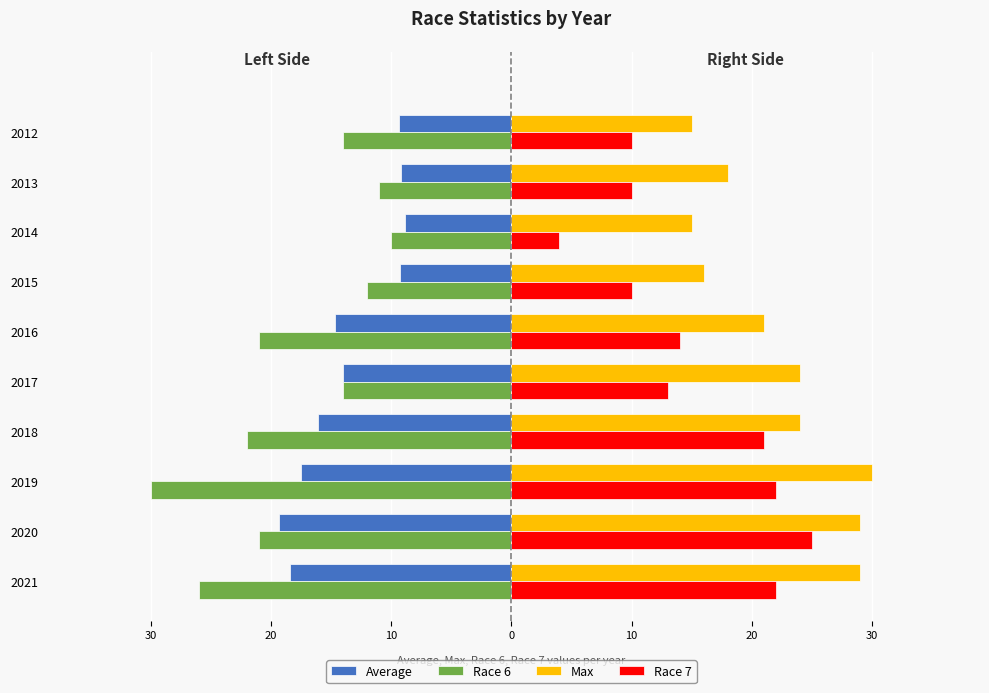

Which series has the largest range (max minus min)?

Race 7